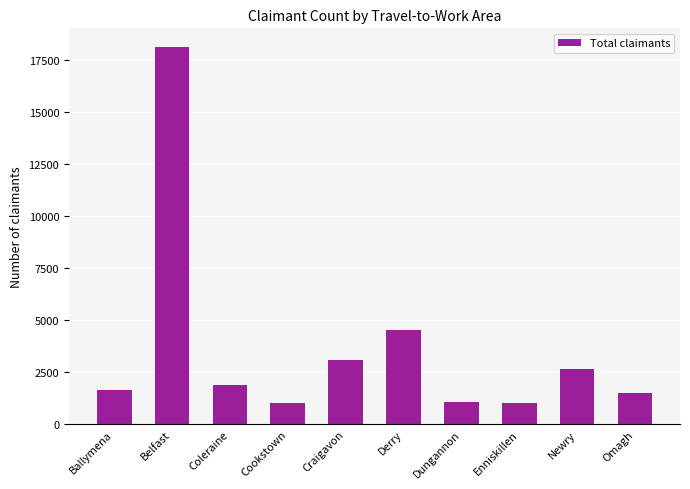

What is the ratio of the value at Dungannon to the value at Derry?

0.2